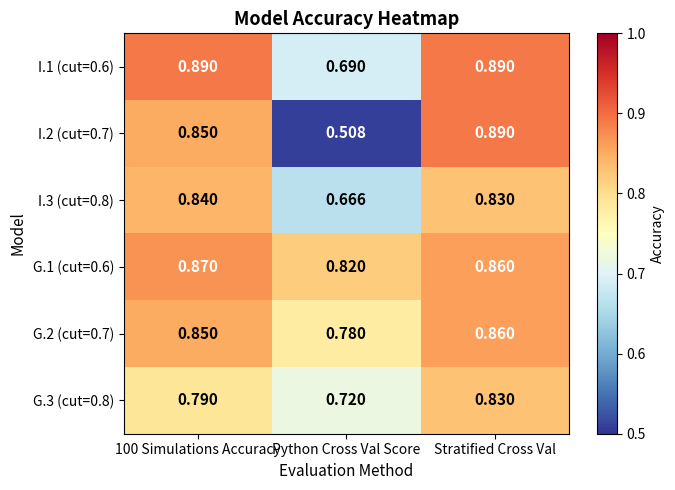

At which label does G.2 (cut=0.7) reach its peak?

Stratified Cross Val